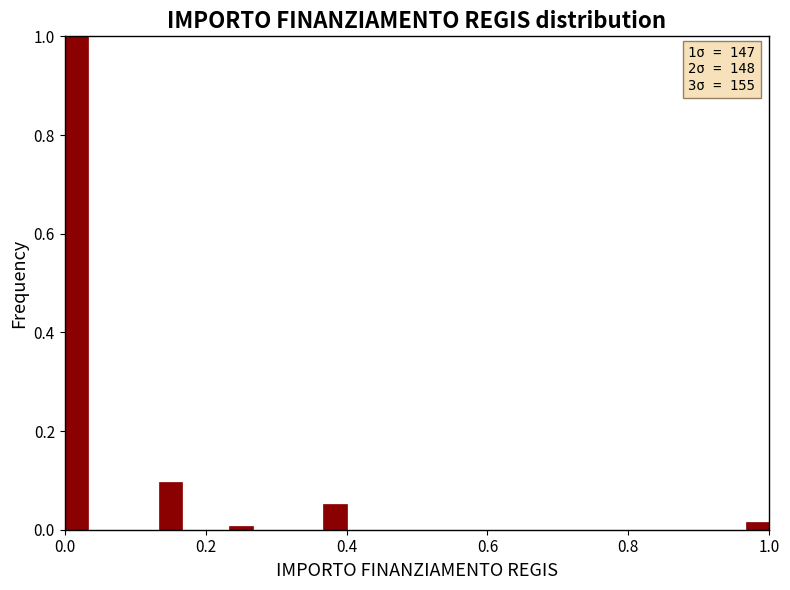

Read against the x-axis, roughly where is the centre of the tallest bar?

0.02